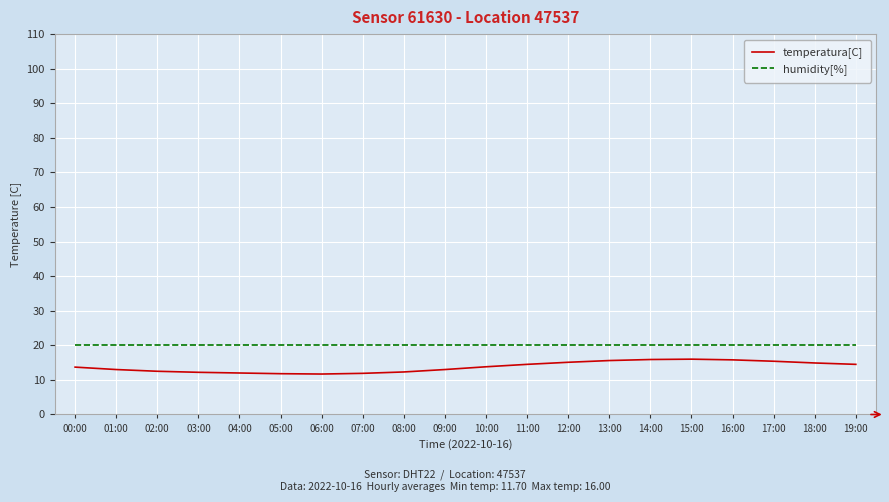

What position from the left is 04:00?

5